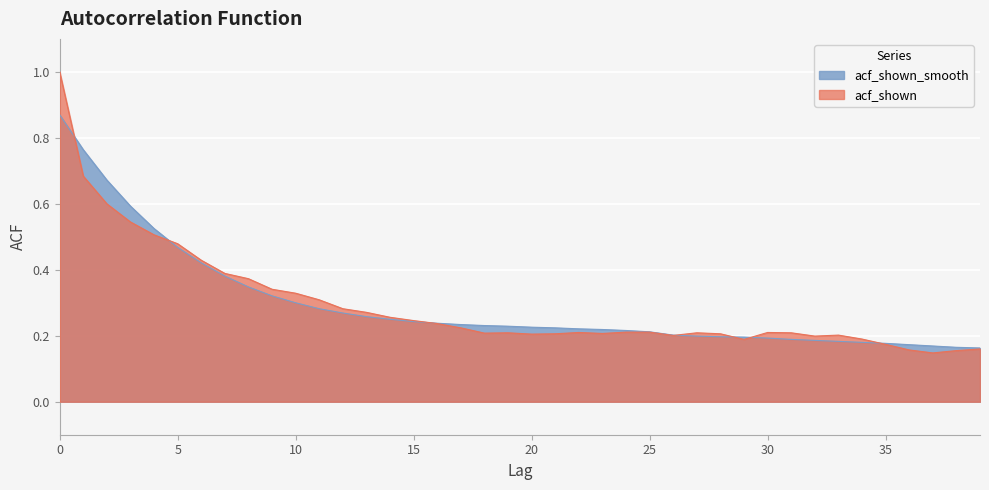

The value of acf_shown_smooth at 21 is 0.2. True or false?

True